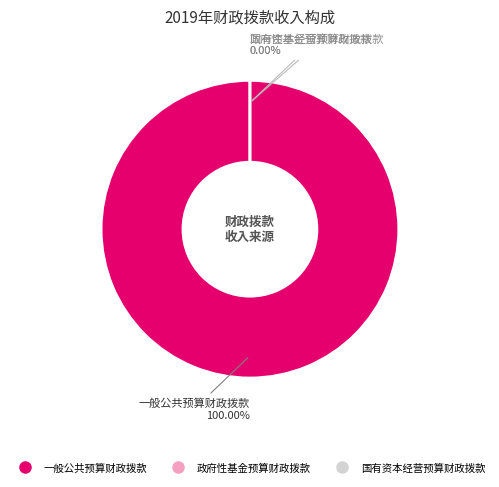

True or false: 一般公共预算财政拨款 accounts for 94% of the total.

False